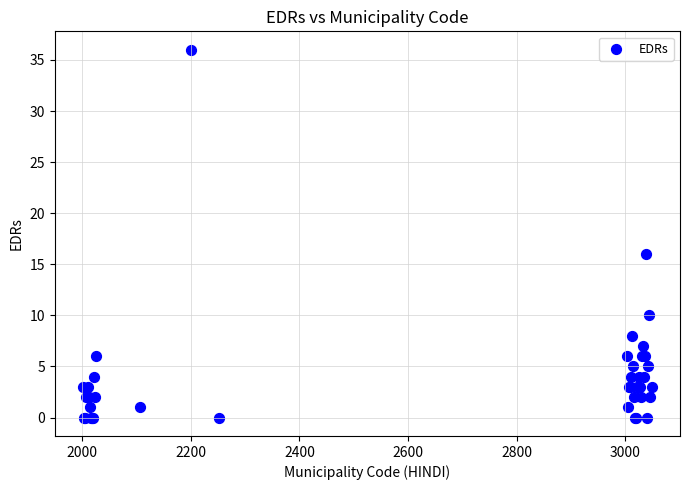

What Y value in the scatter plot is closest to 18?

16